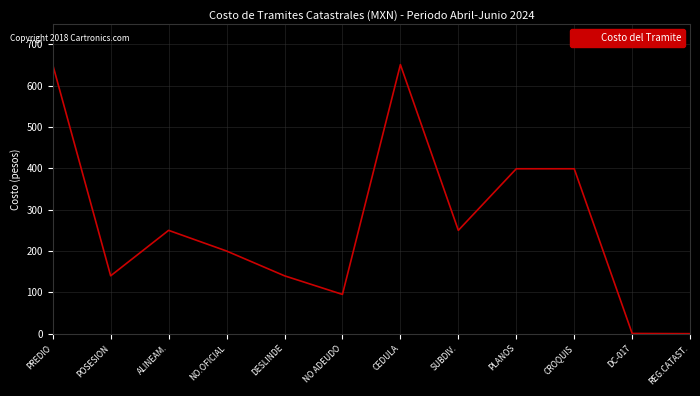

What is the difference between the second highest and second lowest values?

650.5